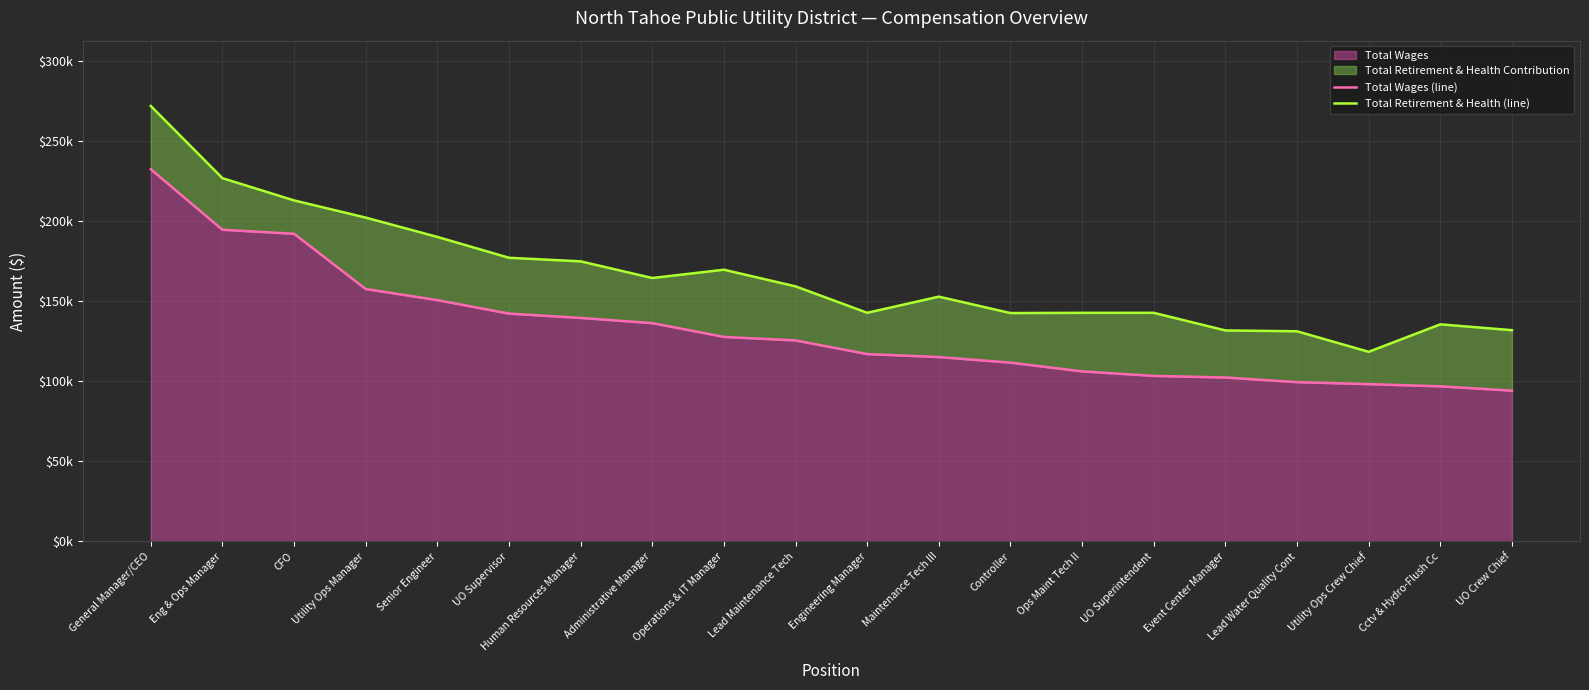

Reading left to right, transcribe all the data shown in this chart.

Total Wages (line): 232415	194600	192093	157598	150650	142227	139521	136286	127679	125483	116960	115102	111603	106134	103328	102323	99416	98177	96813	94108
Total Retirement & Health (line): 271918	226841	212928	202191	190128	177097	174873	164455	169641	159245	142742	152816	142570	142712	142723	131715	131185	118360	135520	131886